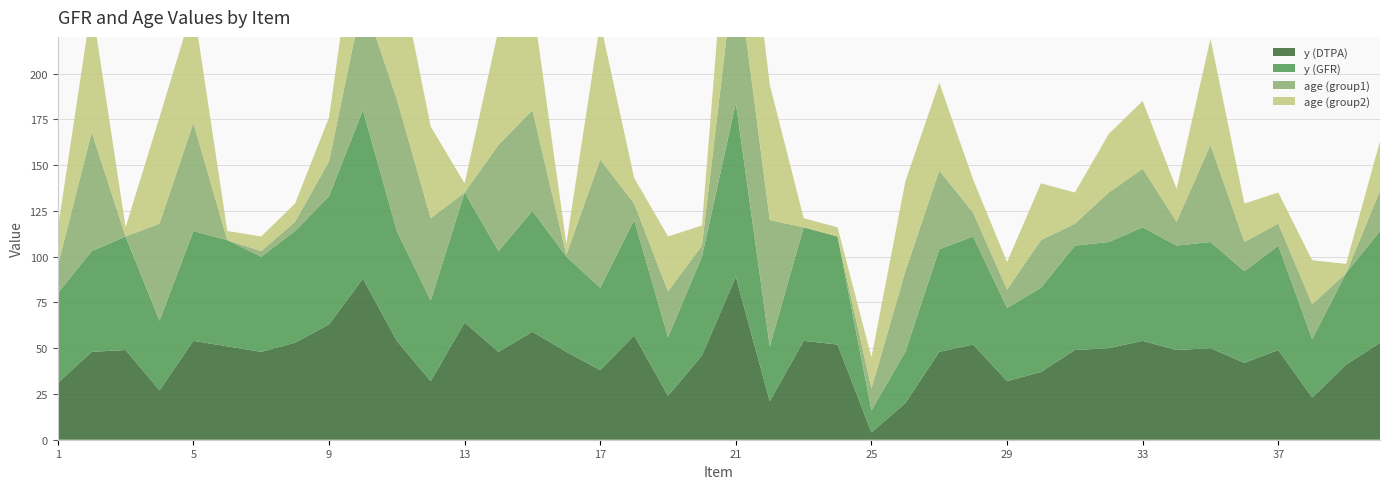

Reading right to left, list all the values displayed in this chart.

y (DTPA): 40=53	39=41	38=23	37=49	36=42	35=50	34=49	33=54	32=50	31=49	30=37	29=32	28=52	27=48	26=20	25=4	24=52	23=54	22=21	21=89	20=46	19=24	18=57	17=38	16=48	15=59	14=48	13=64	12=32	11=54	10=88	9=63	8=53	7=48	6=51	5=54	4=27	3=49	2=48	1=31
y (GFR): 40=61	39=50	38=32	37=57	36=50	35=58	34=57	33=62	32=58	31=57	30=46	29=40	28=59	27=56	26=28	25=12	24=59	23=62	22=30	21=95	20=54	19=32	18=63	17=45	16=52	15=66	14=55	13=71	12=44	11=60	10=92	9=70	8=61	7=52	6=58	5=60	4=38	3=62	2=55	1=49
age (group1): 40=22	39=0	38=19	37=12	36=16	35=53	34=13	33=32	32=27	31=12	30=26	29=10	28=13	27=43	26=44	25=12	24=0	23=0	22=69	21=79	20=6	19=25	18=9	17=70	16=1	15=55	14=58	13=0	12=45	11=72	10=61	9=19	8=5	7=3	6=0	5=59	4=53	3=0	2=65	1=15
age (group2): 40=27	39=5	38=24	37=17	36=21	35=58	34=18	33=37	32=32	31=17	30=31	29=15	28=18	27=48	26=49	25=17	24=5	23=5	22=74	21=84	20=11	19=30	18=14	17=75	16=6	15=60	14=63	13=5	12=50	11=77	10=66	9=24	8=10	7=8	6=5	5=64	4=58	3=5	2=70	1=20